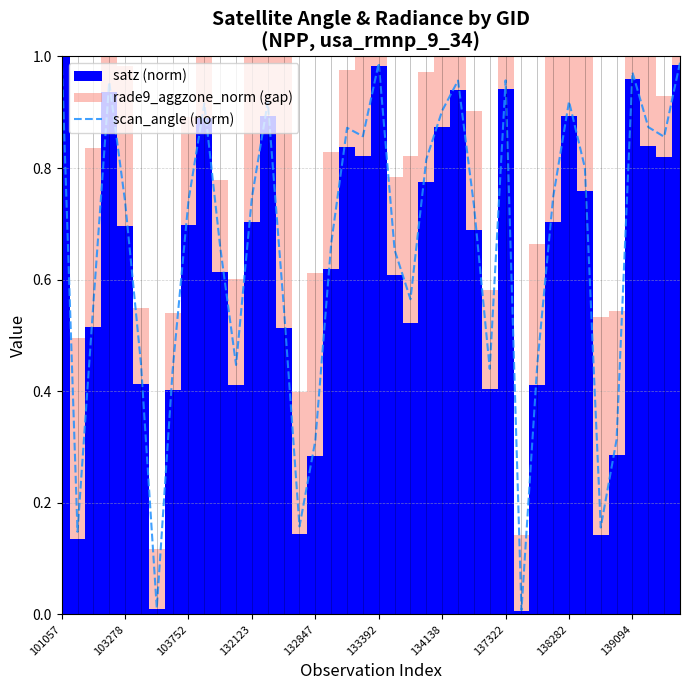

At which label is the value closest to 0?

29